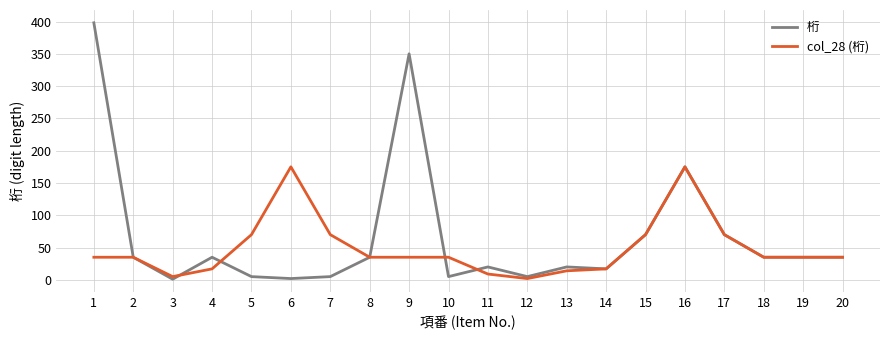

Which series changed the most between 10 and 15?

桁